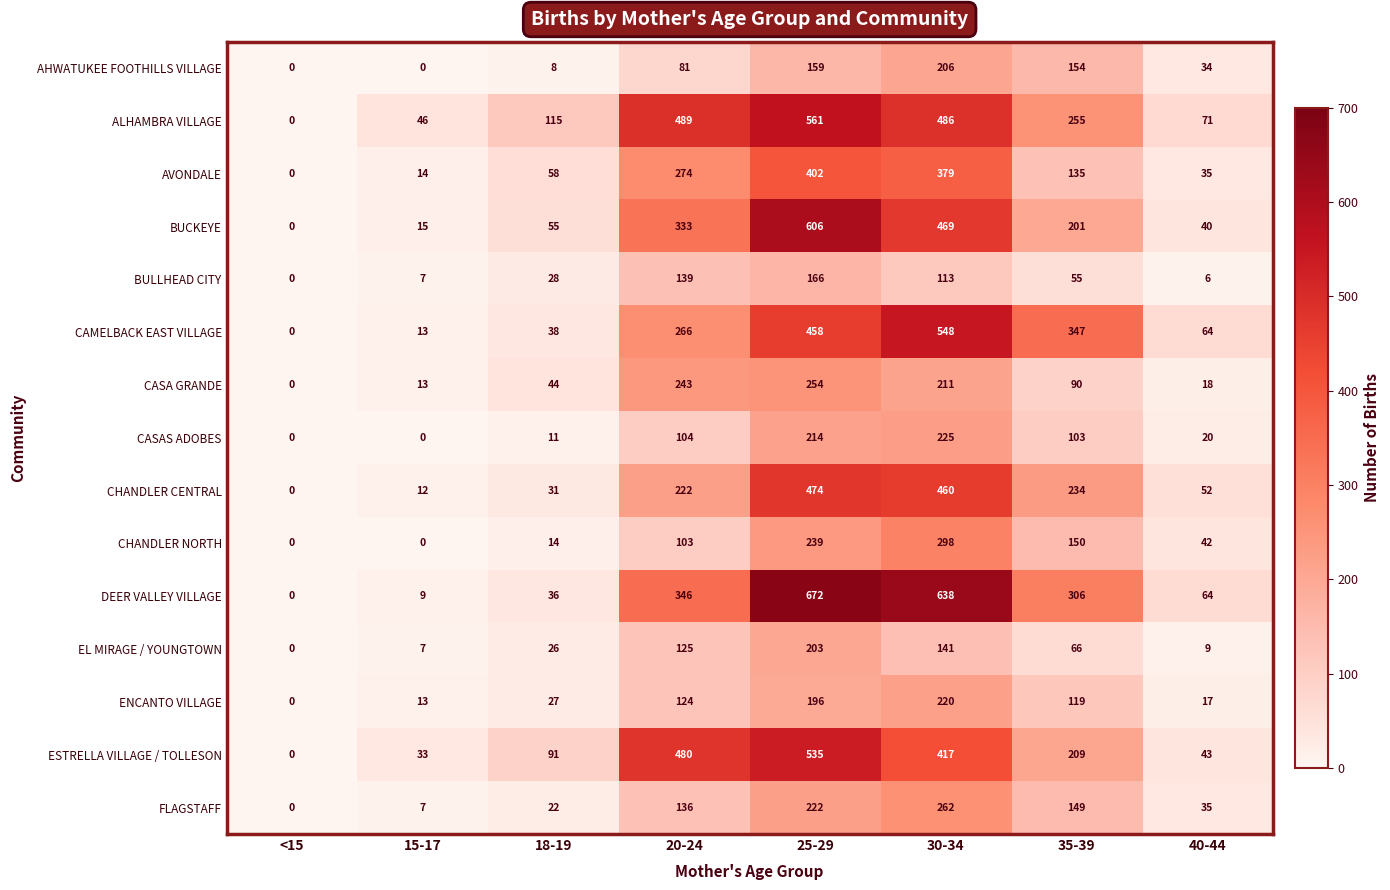

Rank the series by their maximum value, from highest to lowest.

DEER VALLEY VILLAGE, BUCKEYE, ALHAMBRA VILLAGE, CAMELBACK EAST VILLAGE, ESTRELLA VILLAGE / TOLLESON, CHANDLER CENTRAL, AVONDALE, CHANDLER NORTH, FLAGSTAFF, CASA GRANDE, CASAS ADOBES, ENCANTO VILLAGE, AHWATUKEE FOOTHILLS VILLAGE, EL MIRAGE / YOUNGTOWN, BULLHEAD CITY